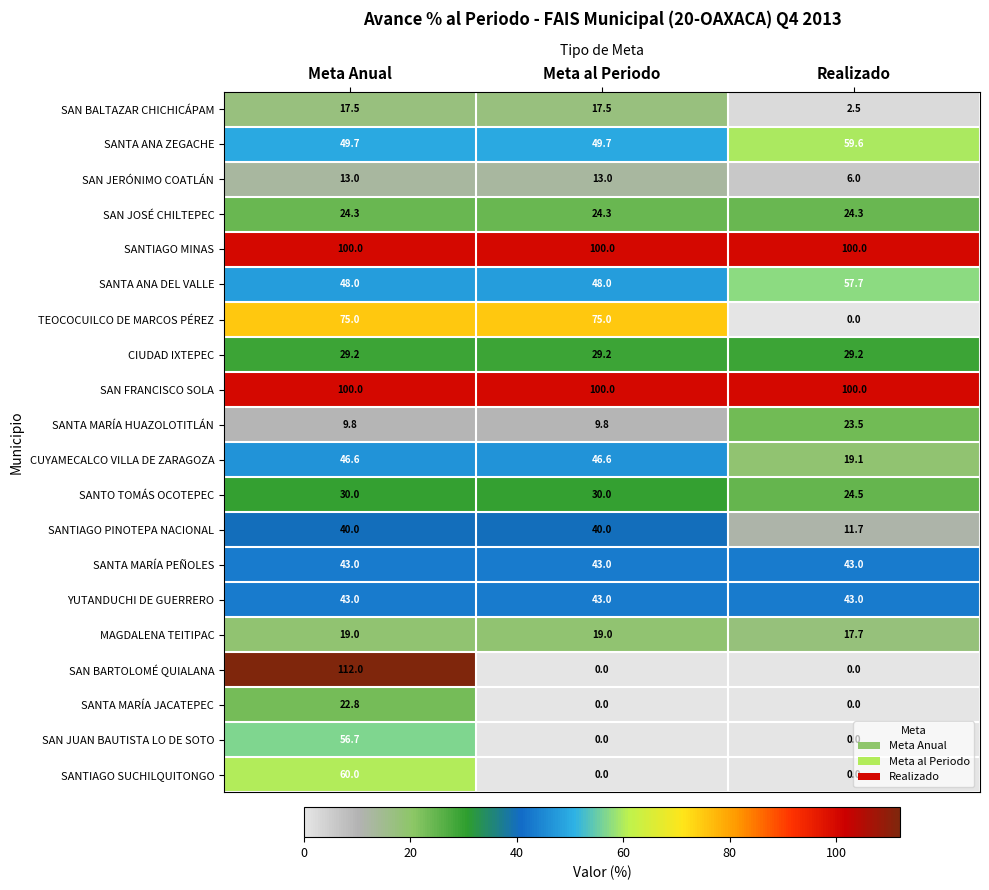

How many MAGDALENA TEITIPAC values are between 17 and 19?

3